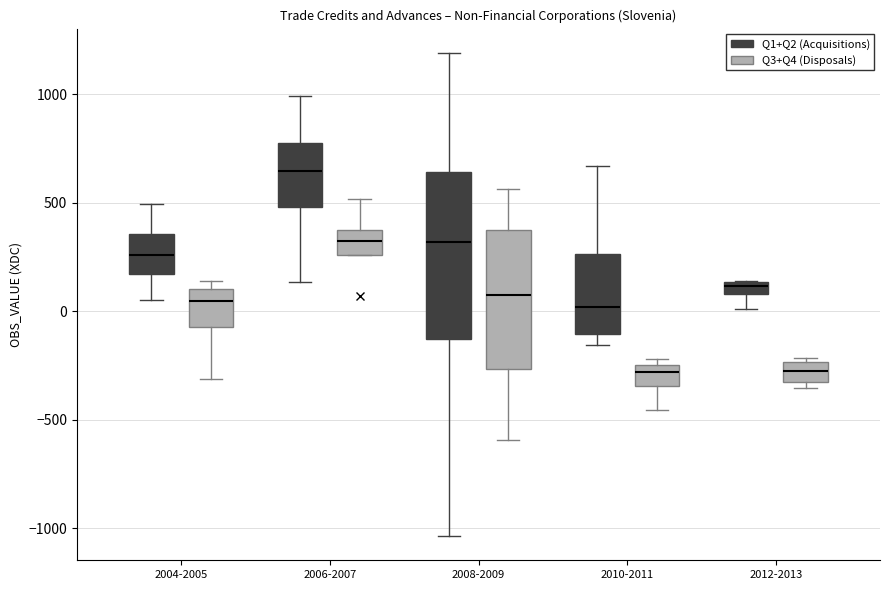

Comparing the boxes themselves (not the whiskers), which one is the tallest?

2008-2009 (Q1+Q2 (Acquisitions))